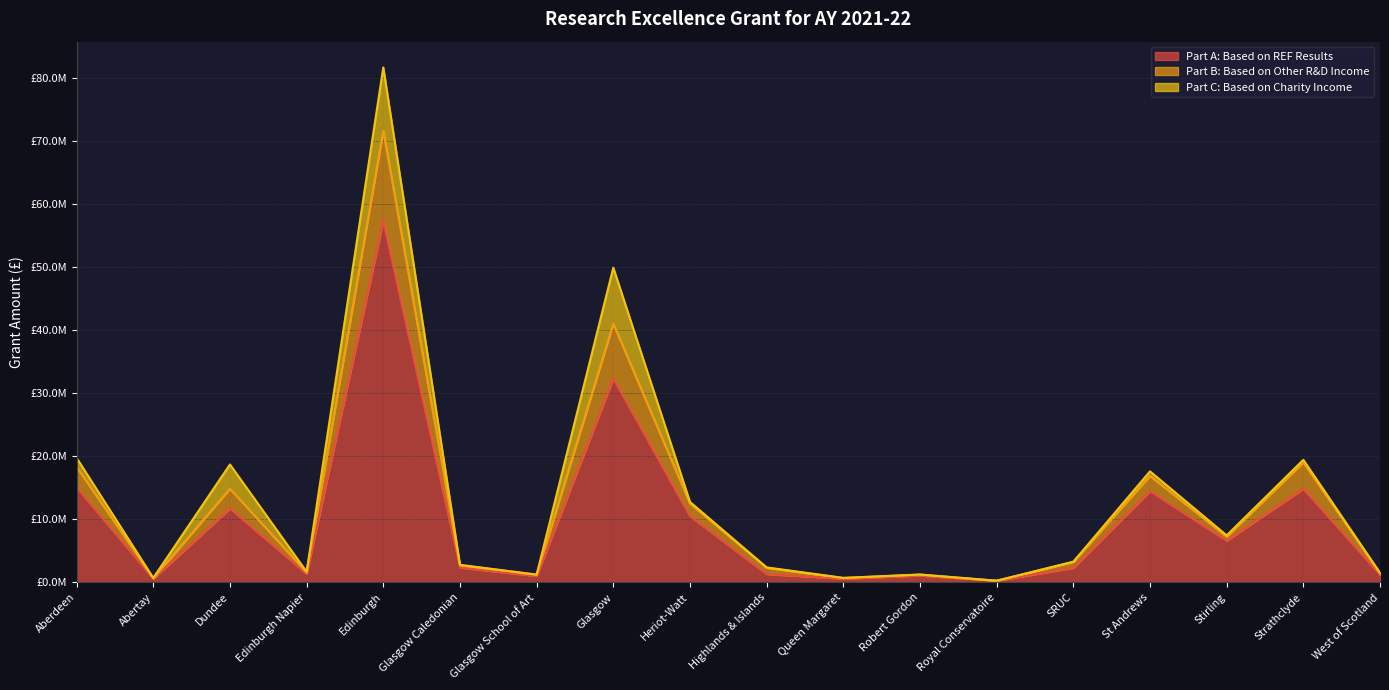

Which category has the lowest value in the Part B: Based on Other R&D Income series?

Royal Conservatoire